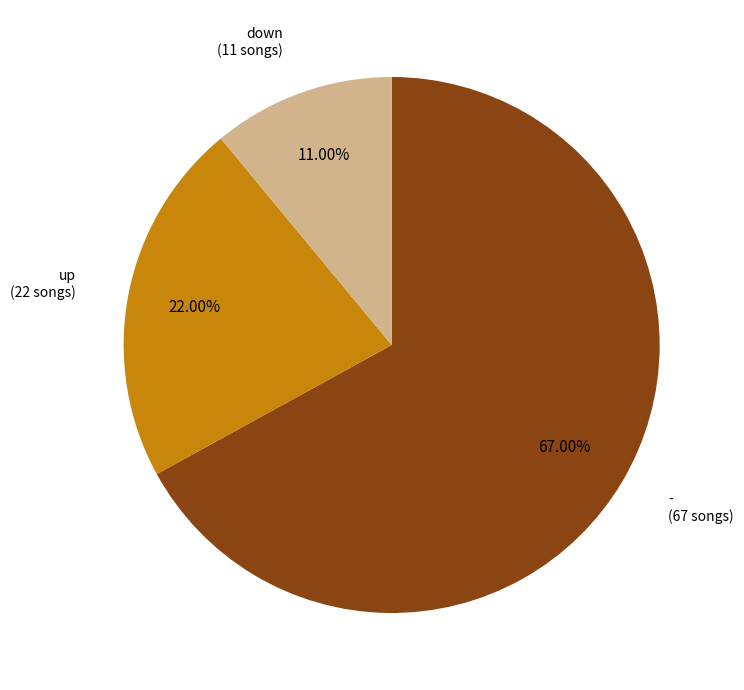

Is there any slice that represents more than half of the pie?

Yes